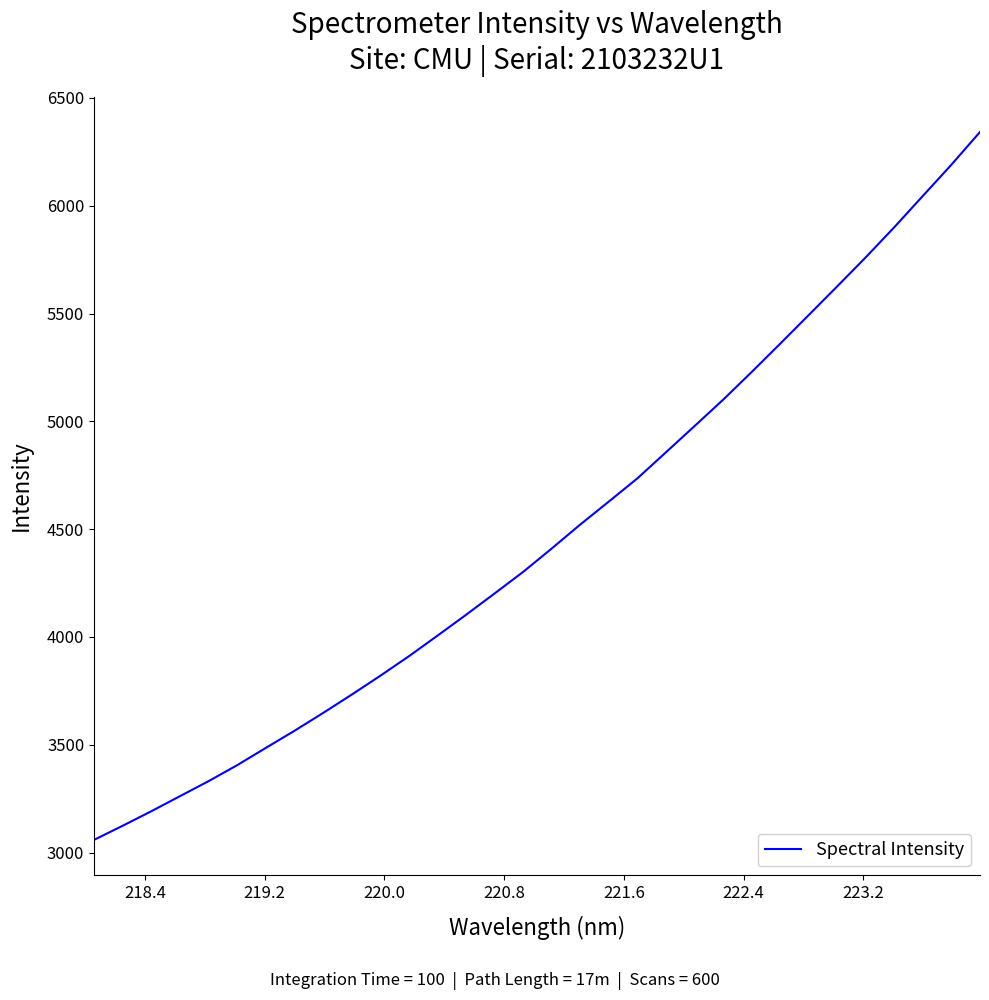

What is the smallest value displayed?

3058.8